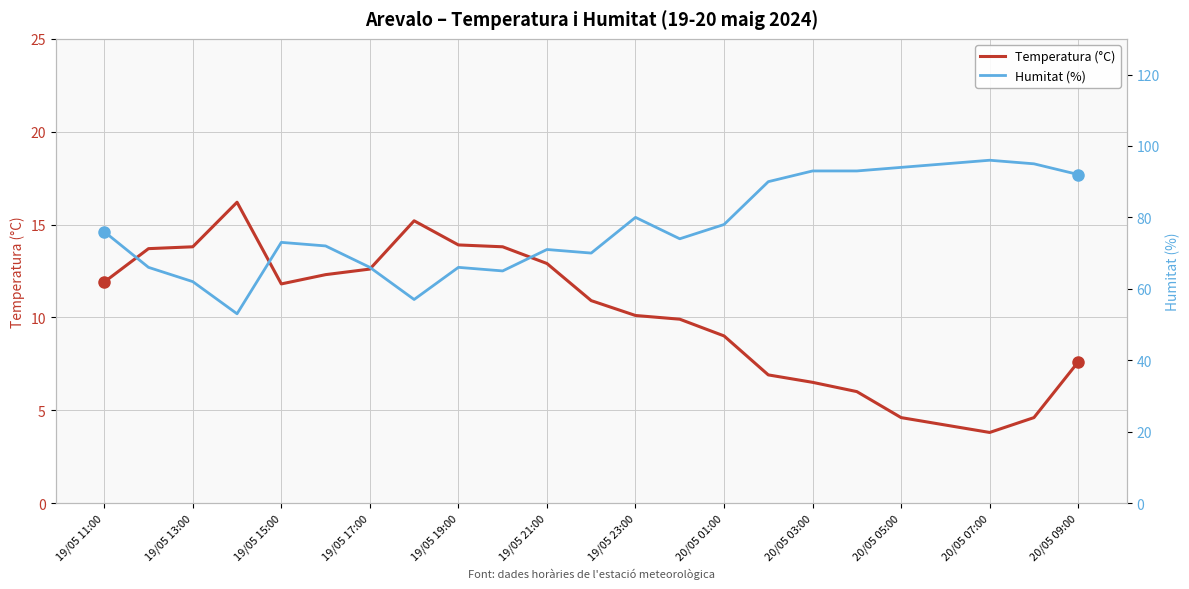

What is the maximum value shown in the chart?

96.0